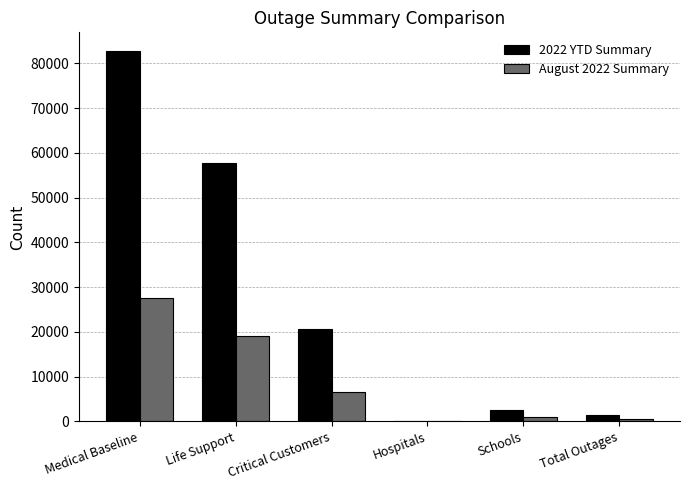

Count the number of categories in the chart.

6